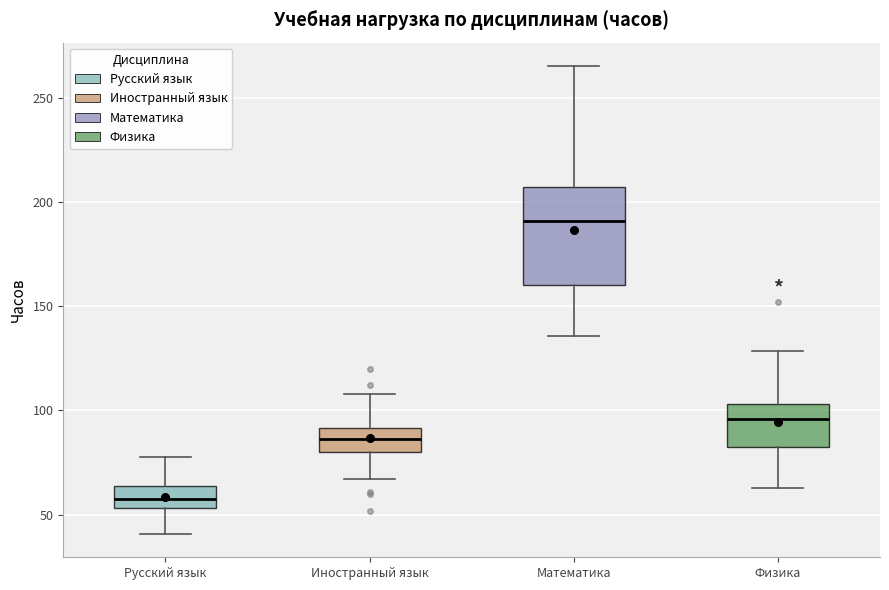

Where is the lower edge of the box for Иностранный язык on the y-axis? The values are not printed on the chart, so give them approximately, as read against the axis.

80